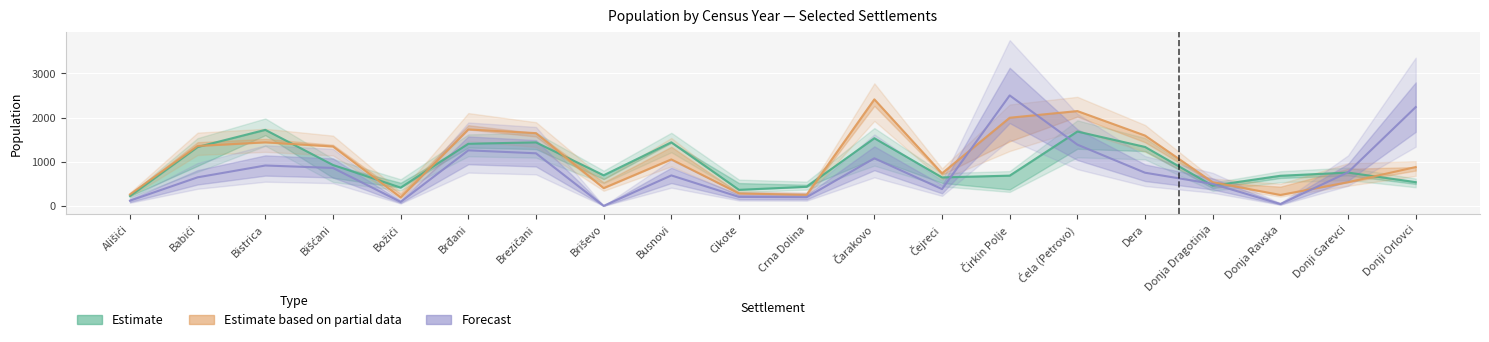

Reading left to right, transcribe all the data shown in this chart.

Estimate (1948–1961): 226	1335	1722	928	416	1408	1439	695	1440	366	435	1533	647	687	1684	1336	460	684	756	540
Estimate based on partial data (1981–1991): 263	1358	1440	1346	194	1731	1648	405	1054	284	254	2412	739	1996	2147	1593	539	250	538	881
Forecast (2013): 121	649	916	861	93	1259	1192	4	692	206	200	1079	383	2500	1388	753	500	45	763	2236